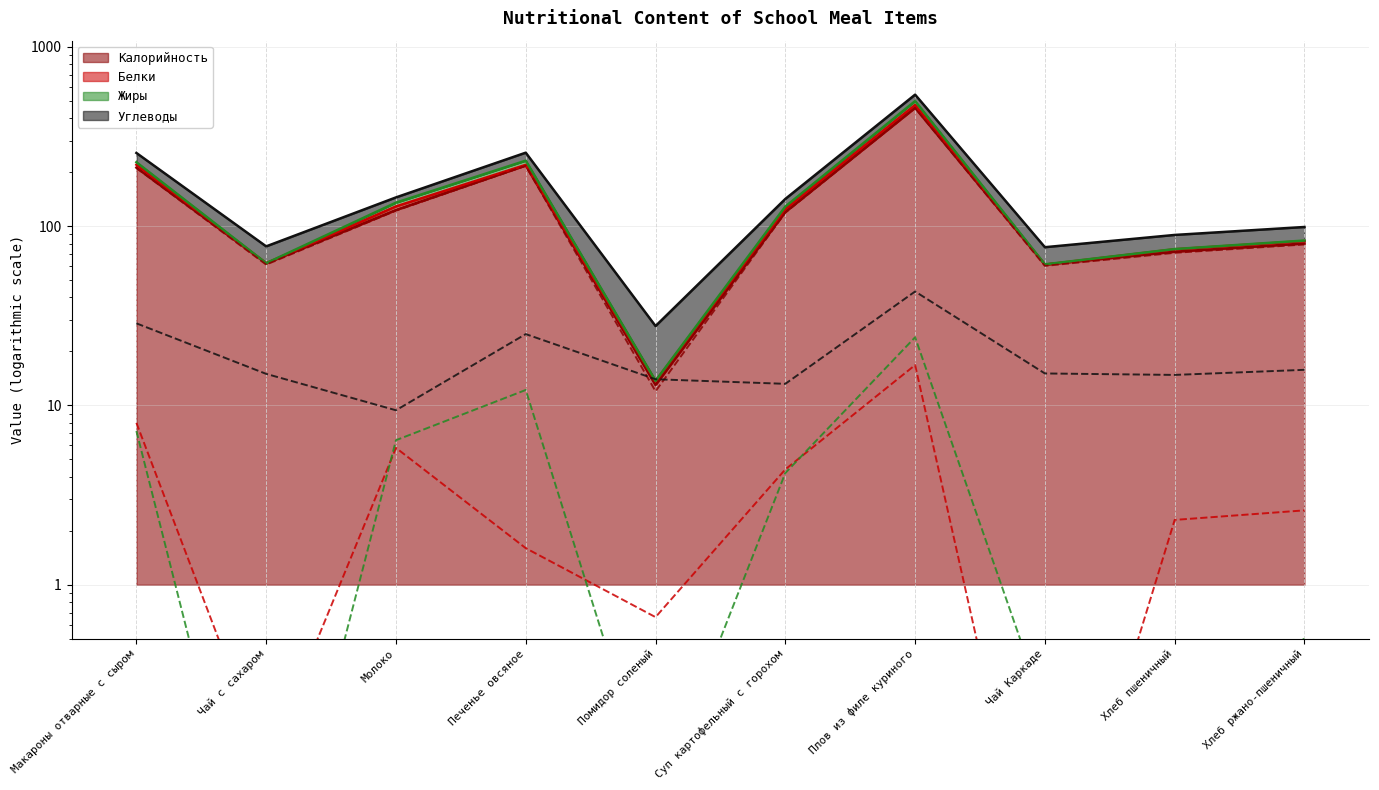

Which series changed the most between Суп картофельный с горохом and Хлеб ржано-пшеничный?

Калорийность